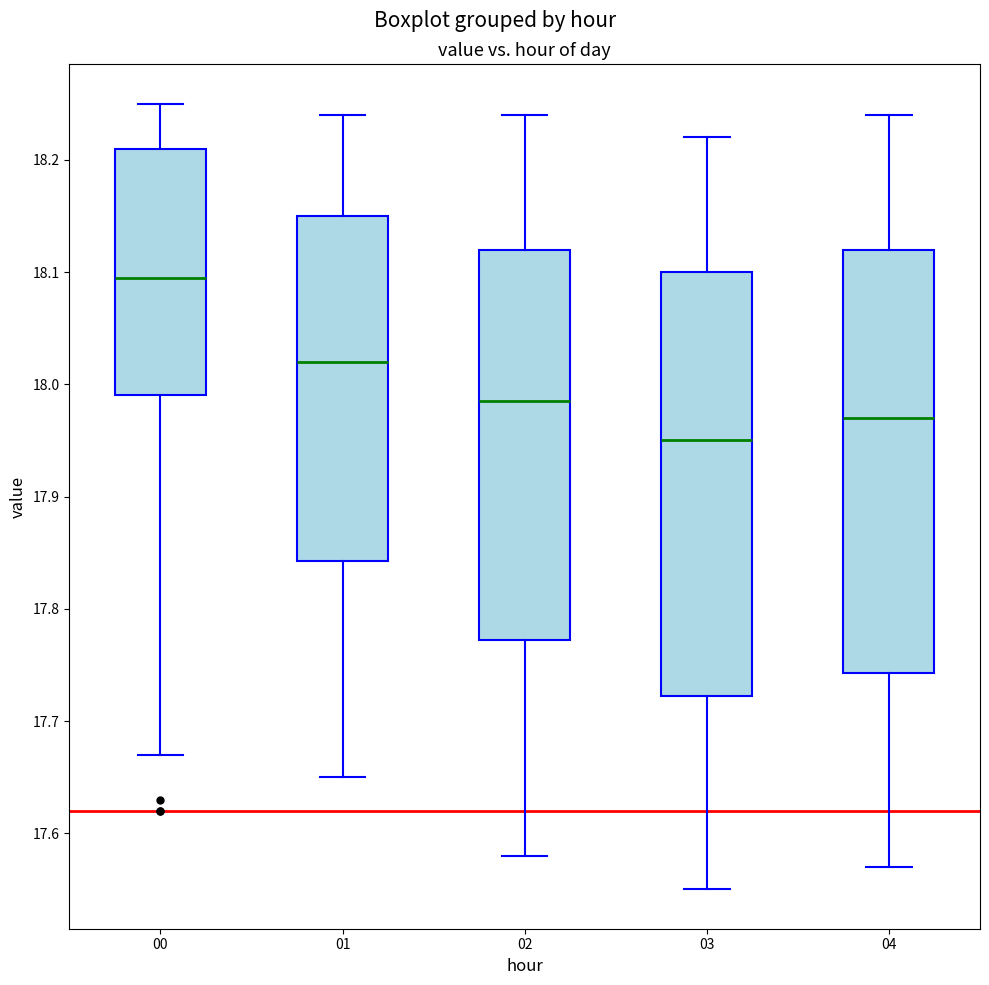

Reading left to right, read every box against the y-axis: the position of its median line, the range the box covers, and the ends of its whiskers. The values are not printed on the chart, so give them approximately, as read against the axis.

00: median 18.10, box 17.99 to 18.21, whiskers 17.67 to 18.25
01: median 18.02, box 17.84 to 18.15, whiskers 17.65 to 18.24
02: median 17.99, box 17.77 to 18.12, whiskers 17.58 to 18.24
03: median 17.95, box 17.72 to 18.10, whiskers 17.55 to 18.22
04: median 17.97, box 17.74 to 18.12, whiskers 17.57 to 18.24